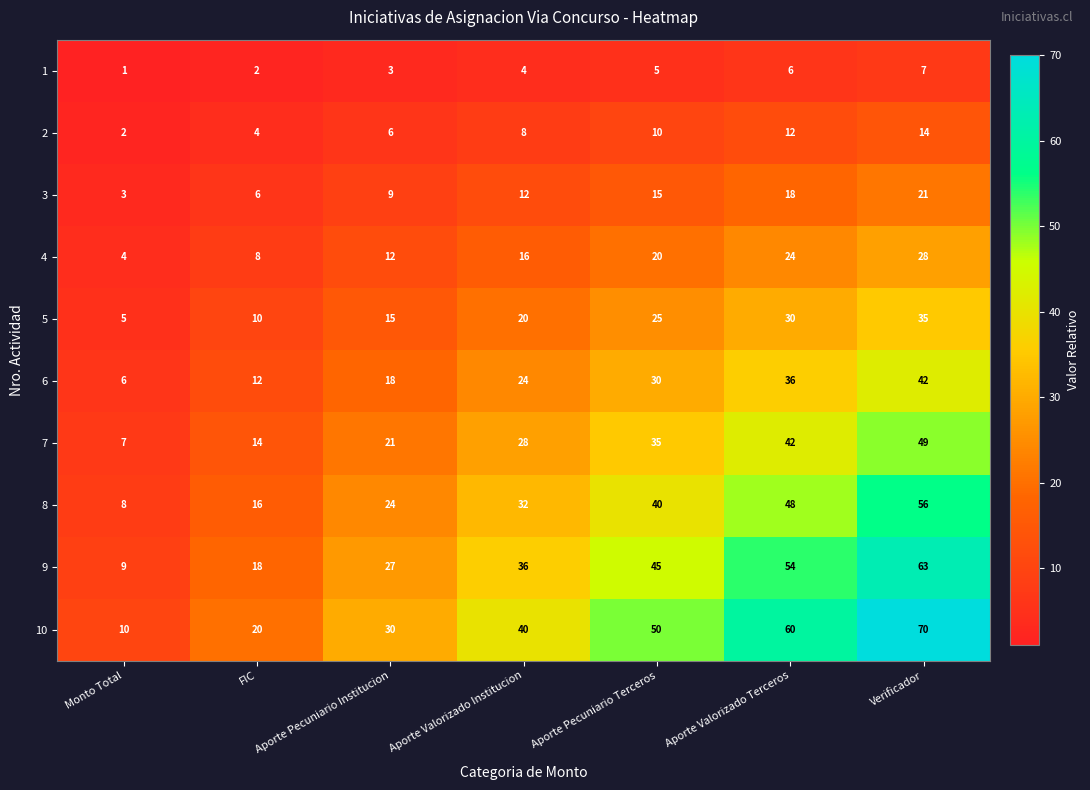

What is the highest value of the 5 series?

35